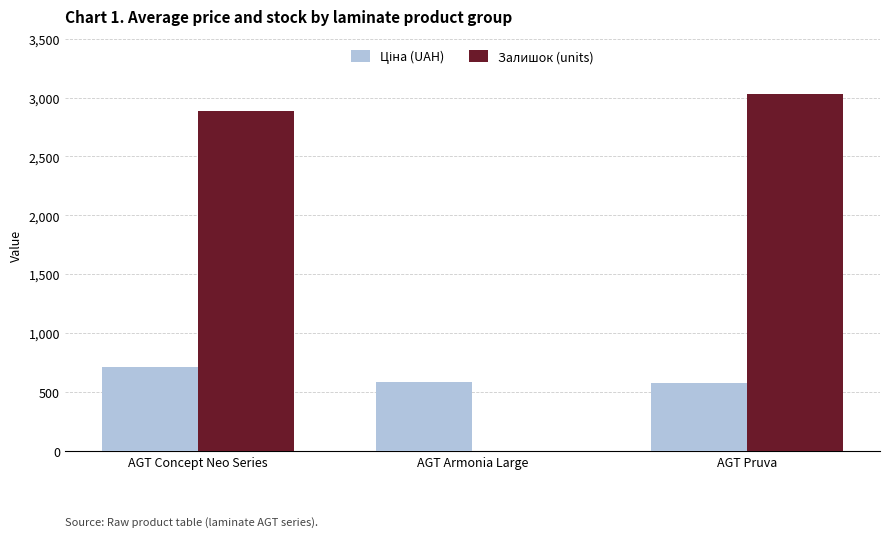

Which series has the largest total across all categories?

Залишок (units)